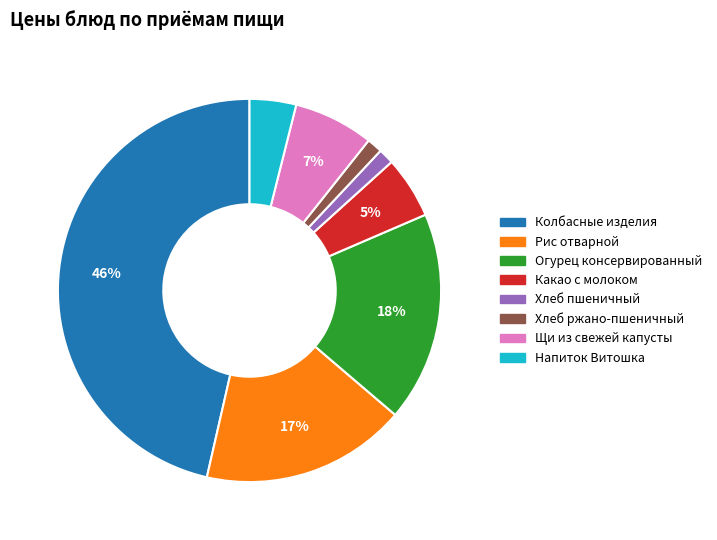

Does any single category account for the majority?

No